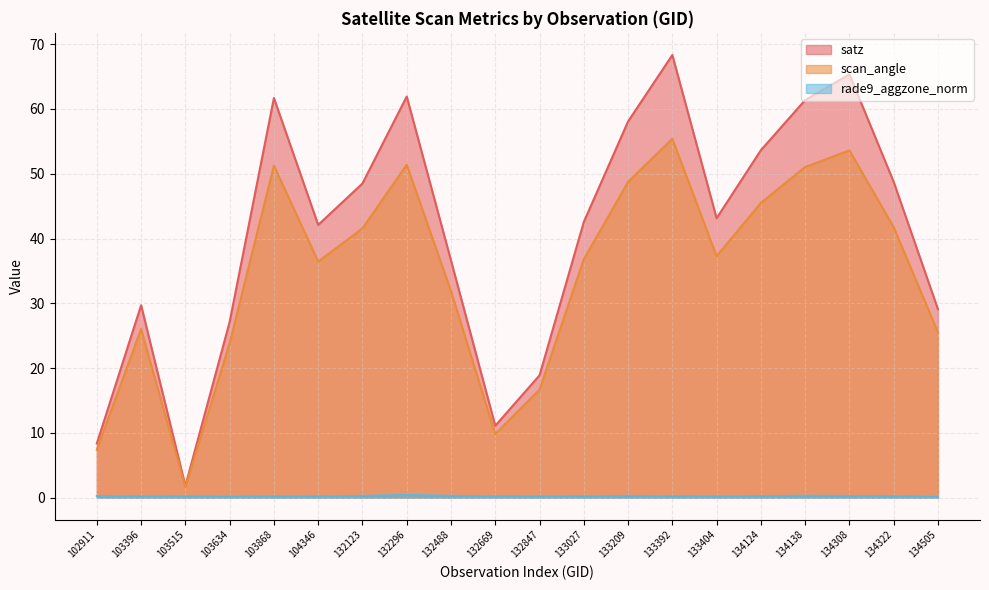

Which category has the highest value across all series?

133392